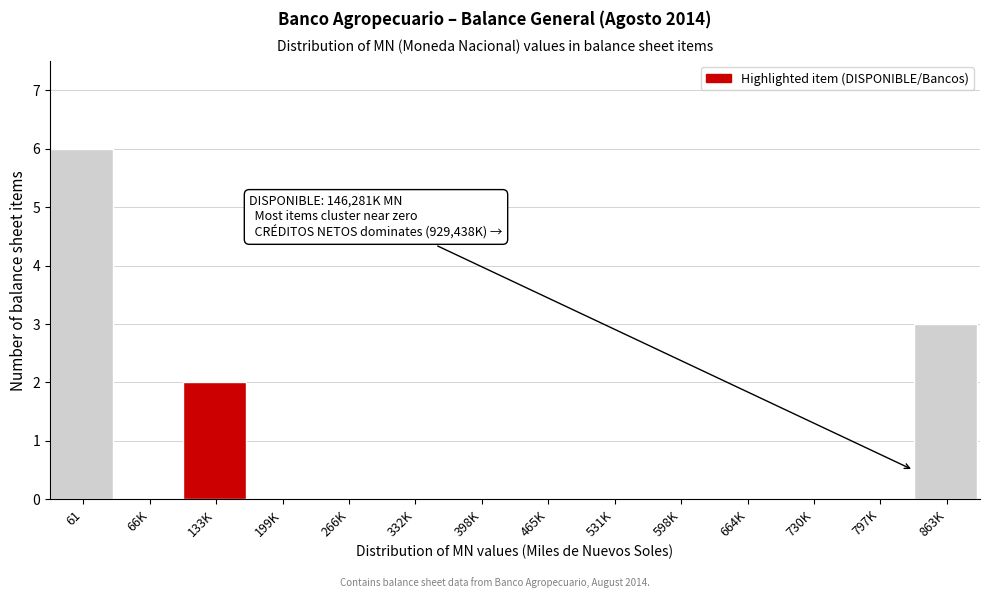

Reading right to left, what are all the values shown in this chart?

863K=3	797K=0	730K=0	664K=0	598K=0	531K=0	465K=0	398K=0	332K=0	266K=0	199K=0	133K=2	66K=0	61=6